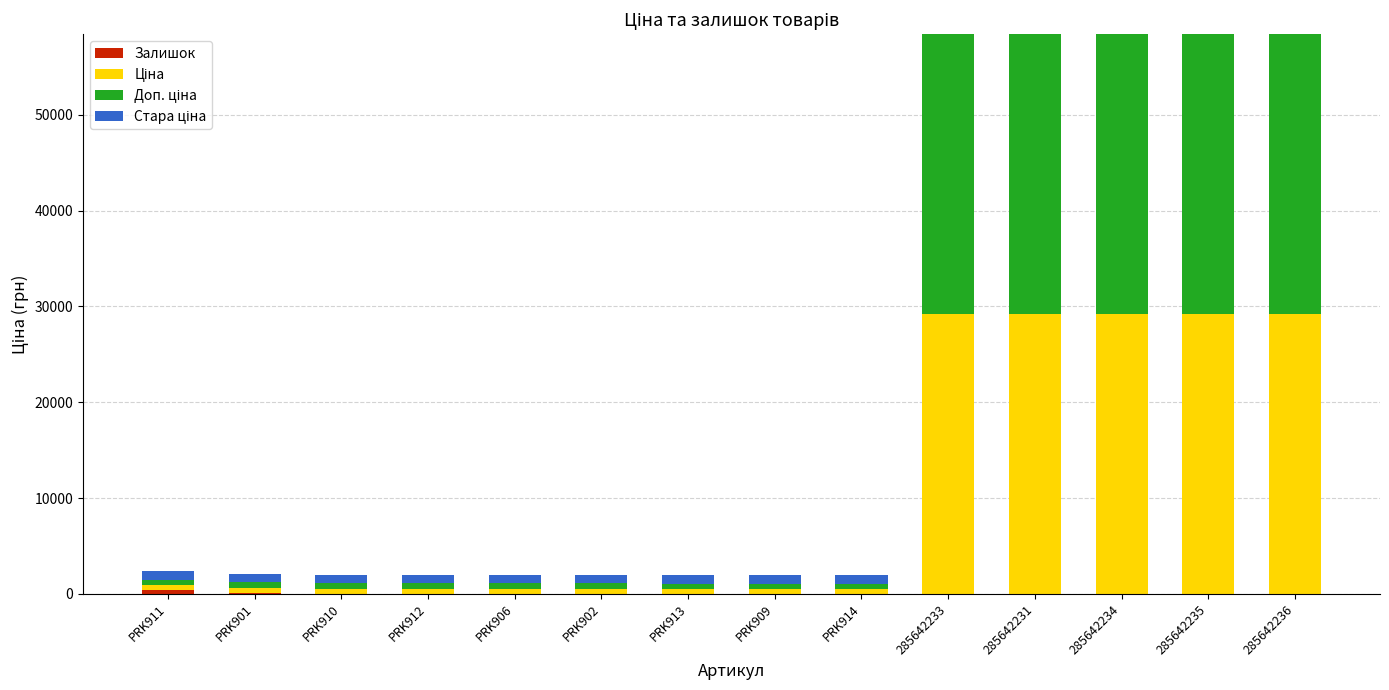

How many distinct data groups are displayed?

4